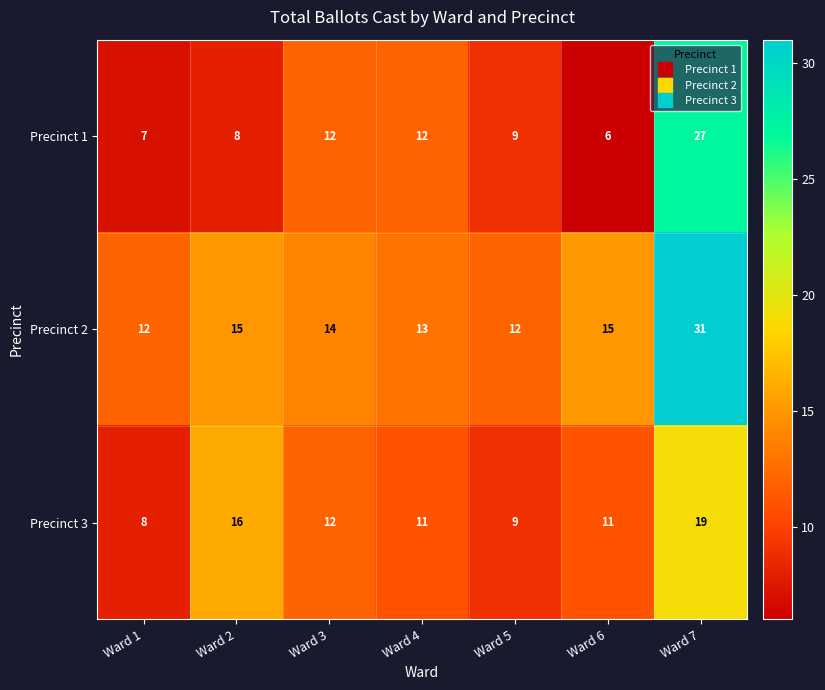

At which category does the chart reach its minimum across all series?

Ward 6